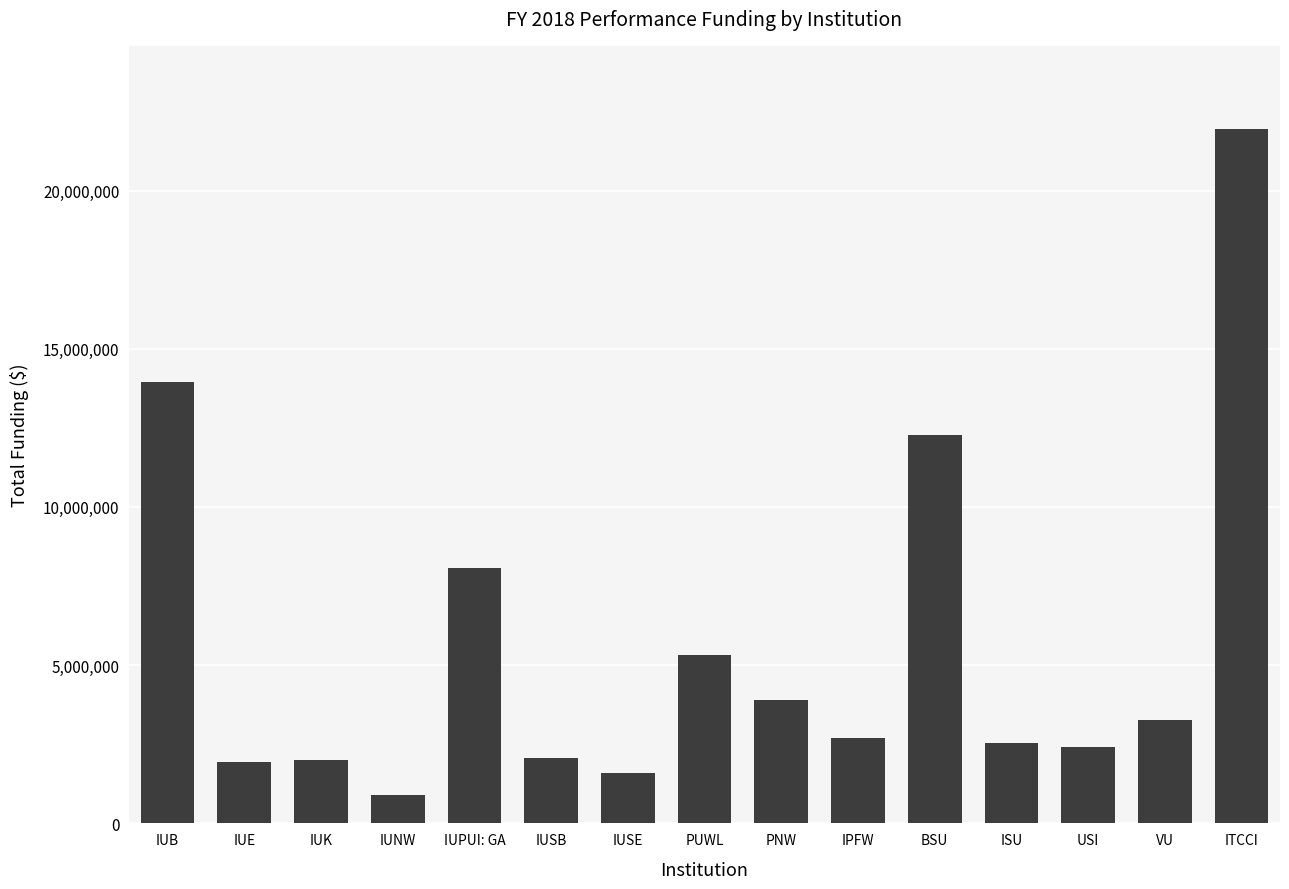

What position from the right is USI?

3